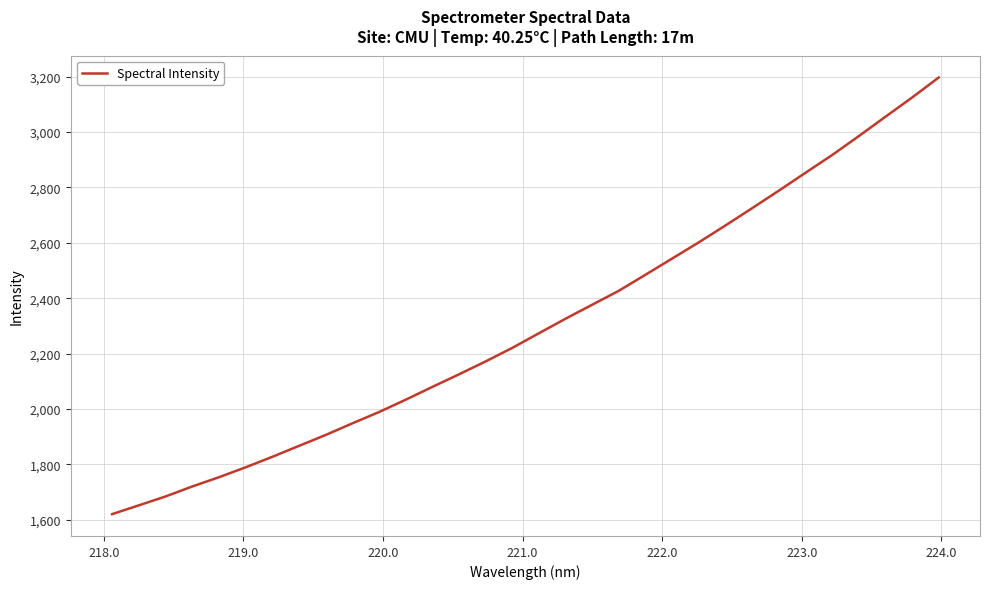

What is the maximum value shown in the chart?

3196.4